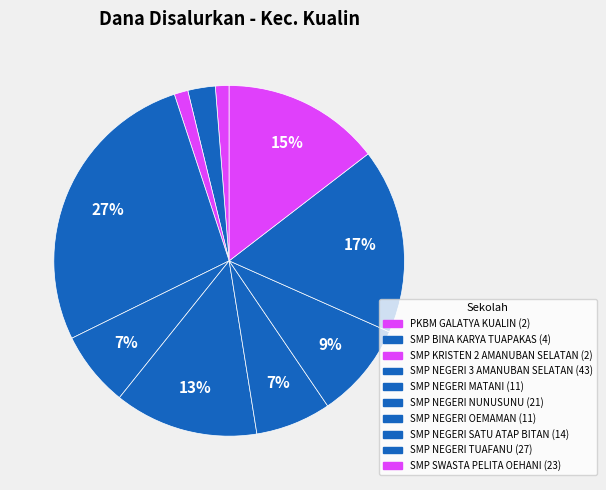

Is there a majority slice in this chart?

No